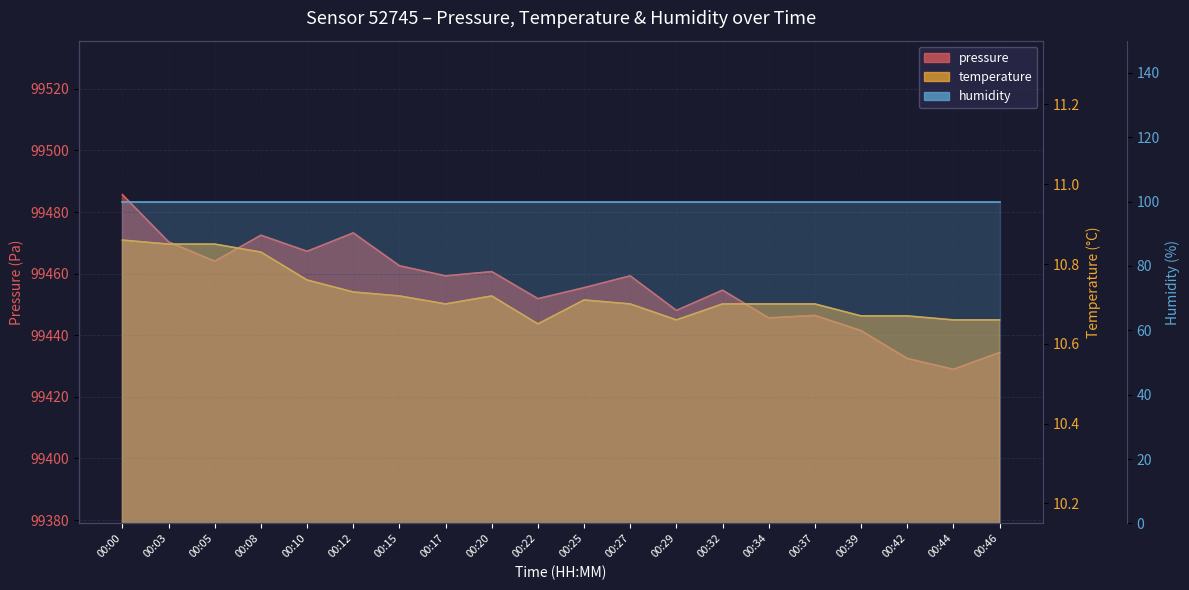

What is the total value across all series at 00:15?

99473.3